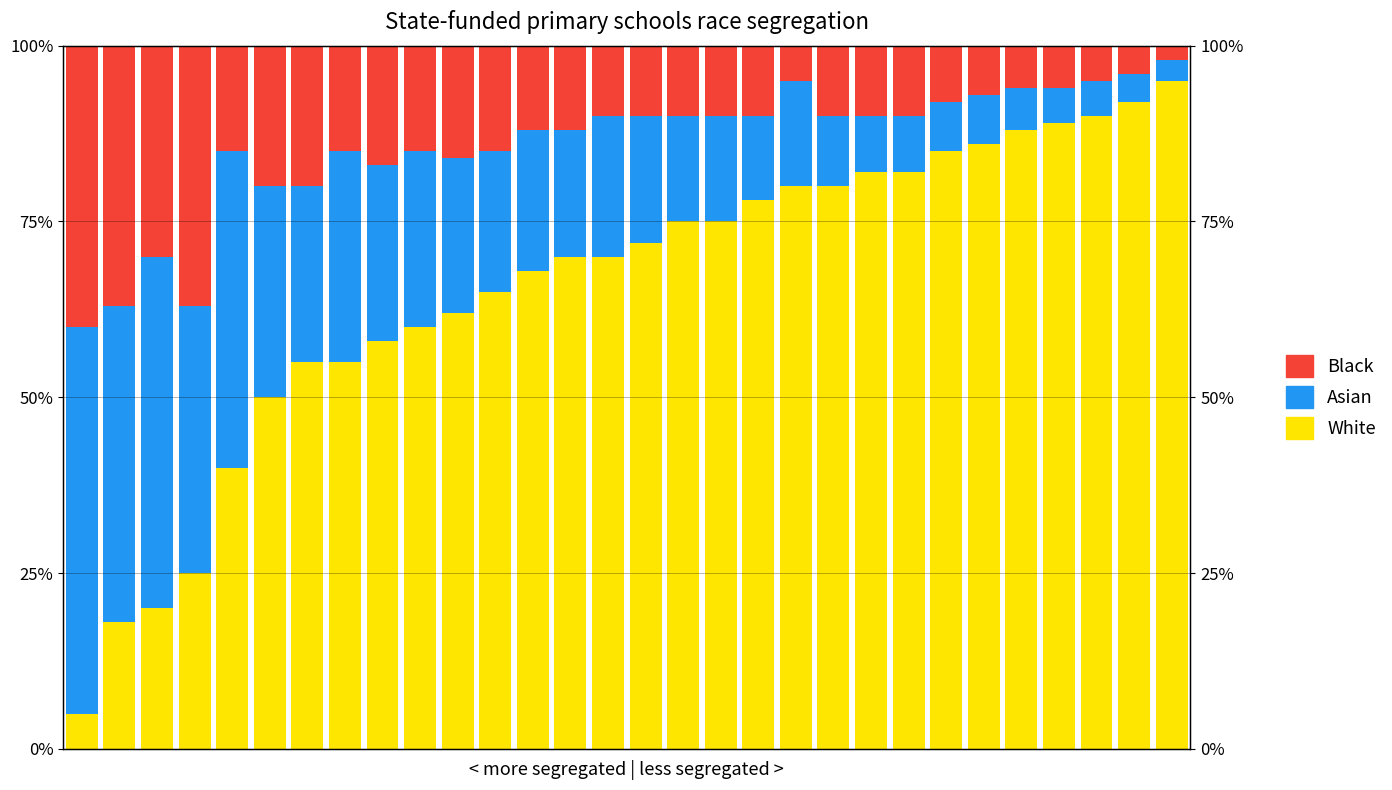

Is the value of Asian at 2 greater than the value of Black at 26?

Yes